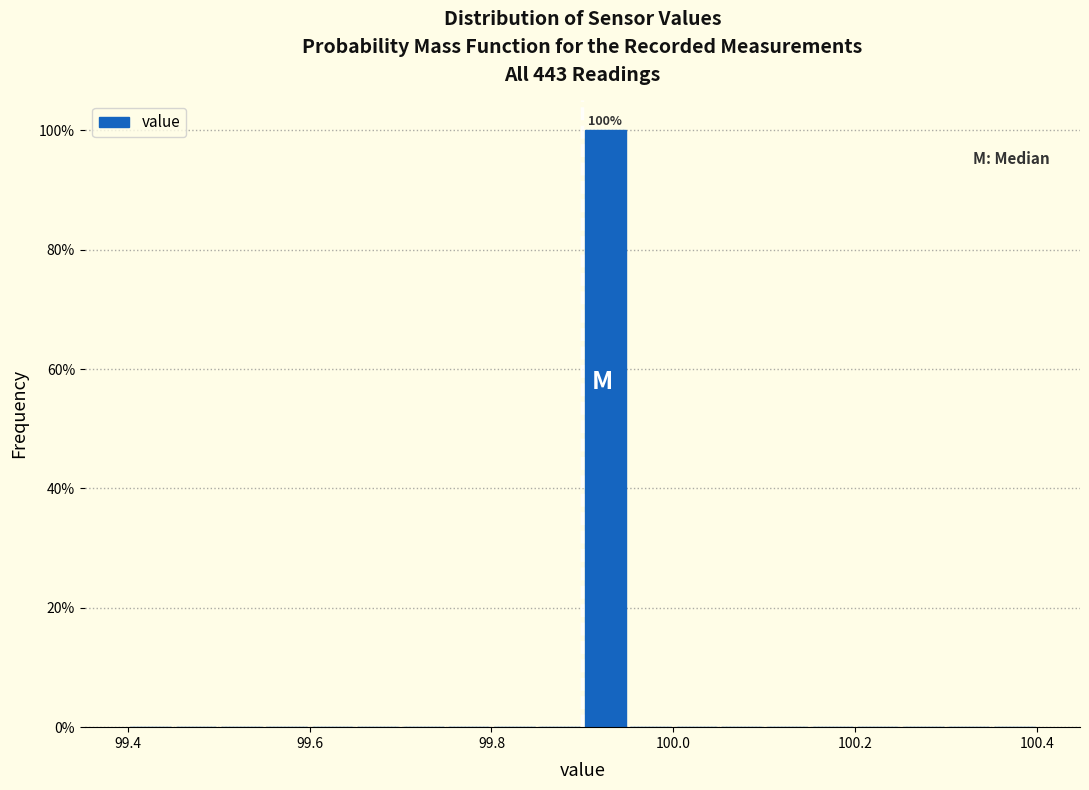

Read against the x-axis, roughly where is the centre of the tallest bar?

99.92